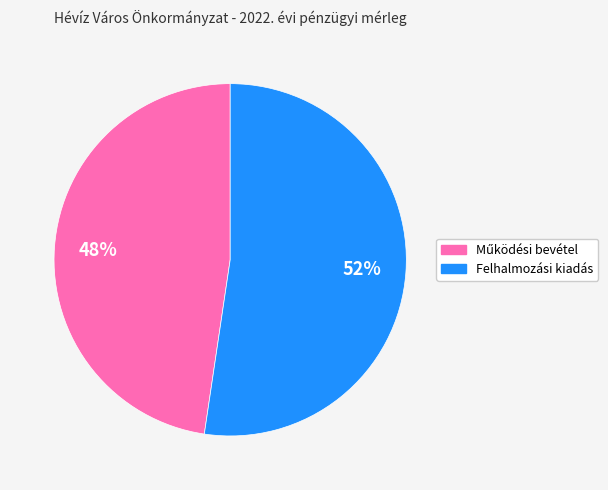

To the nearest percent, what is the average slice percentage?

50%